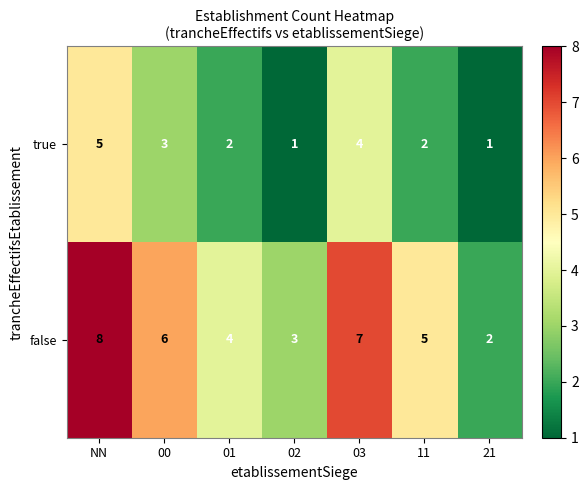

Reading left to right, extract all data points from this chart.

true: 5	3	2	1	4	2	1
false: 8	6	4	3	7	5	2